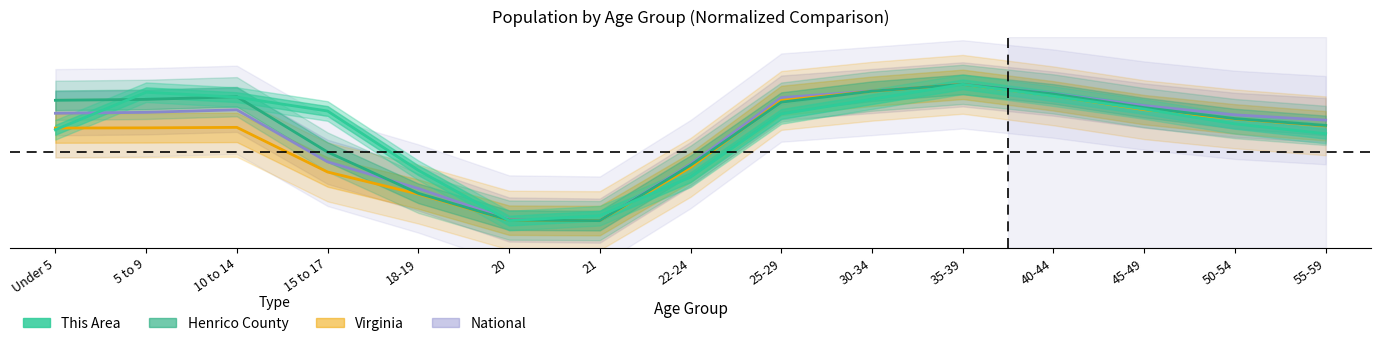

What is the value of the This Area point at the 14th from the left?

0.7